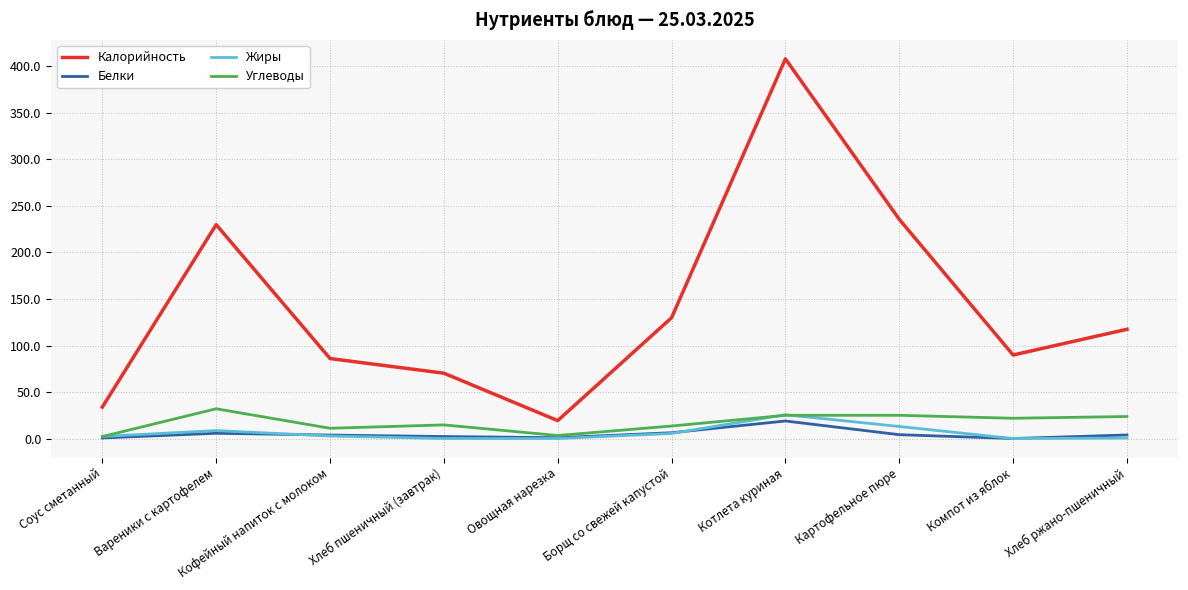

At how many categories does at least one series exceed 100?

5